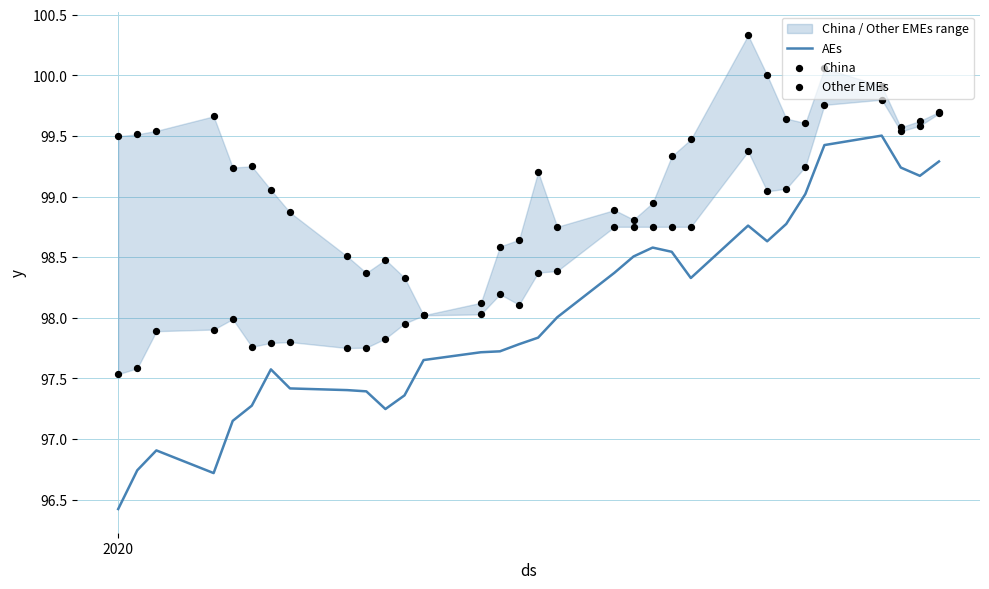

Which series reaches the minimum Y coordinate?

AEs